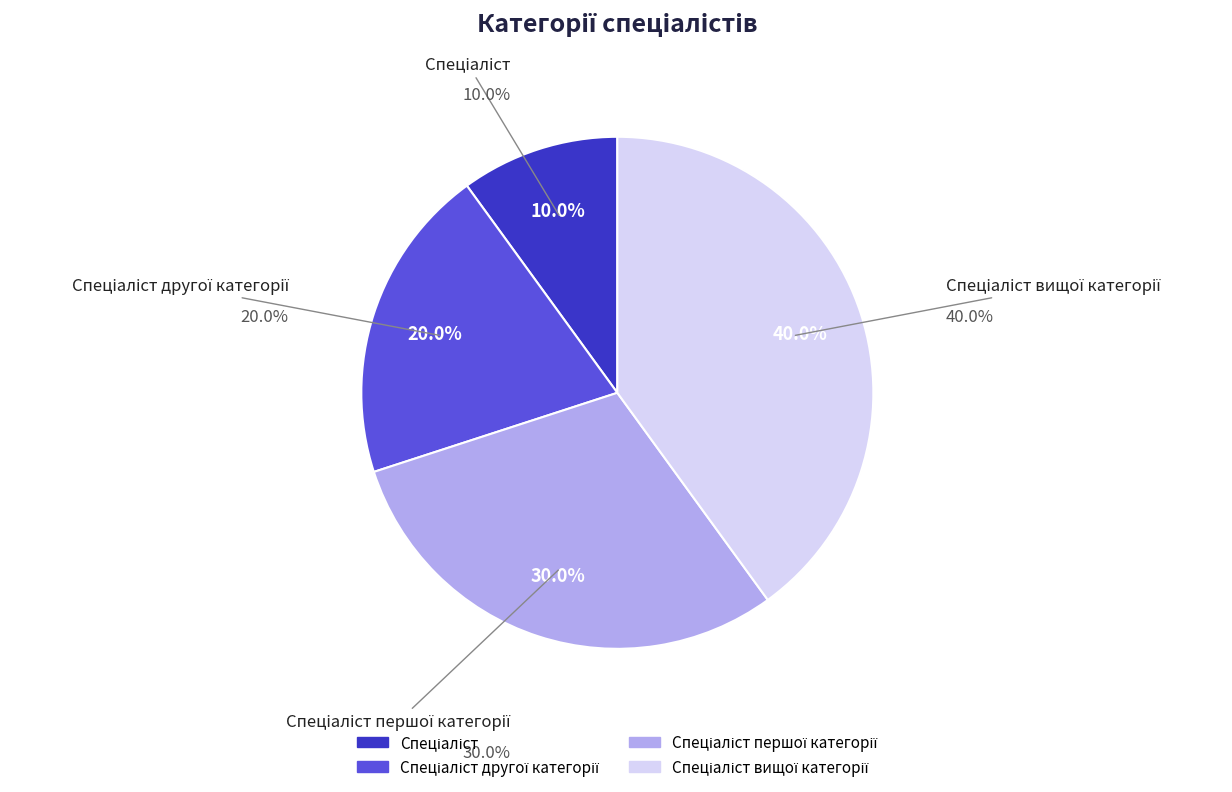

The Спеціаліст першої категорії slice represents 30% of the pie. True or false?

True